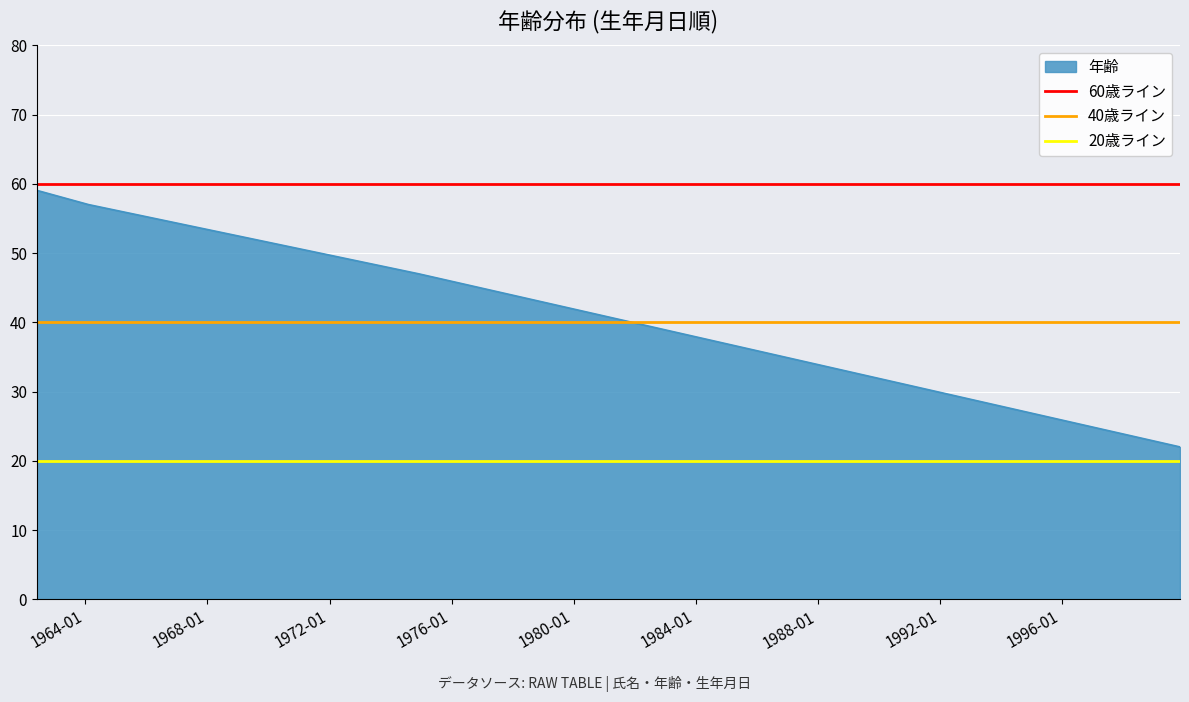

What is the lowest value of the 年齢 series?

22